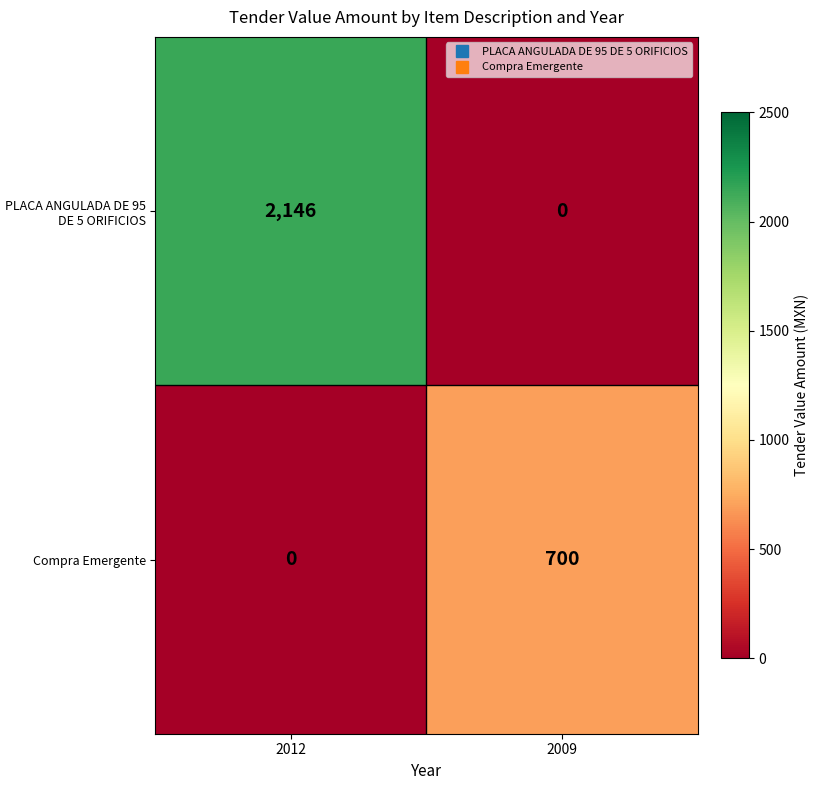

At which category is the sum across all series the highest?

2012